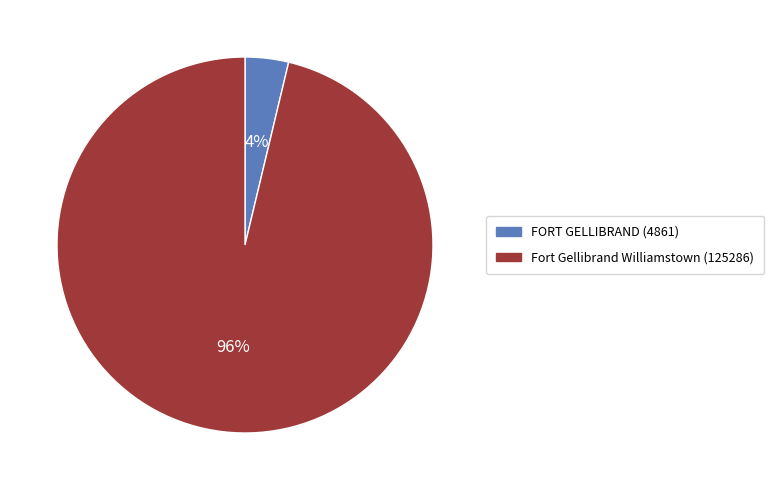

Between Fort Gellibrand Williamstown and FORT GELLIBRAND, which is larger?

Fort Gellibrand Williamstown